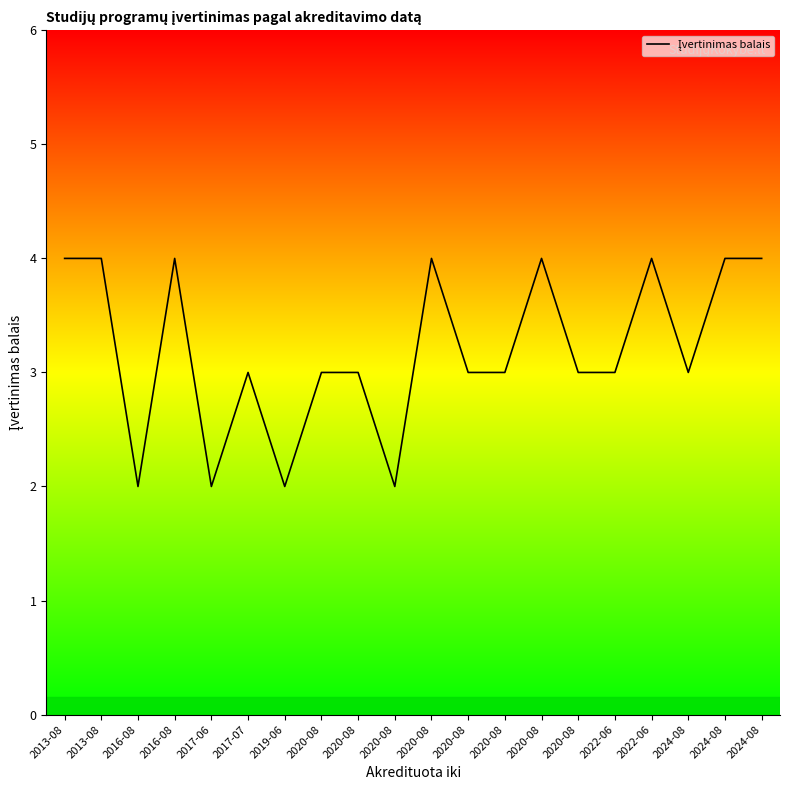

How many lines are shown in the chart?

1